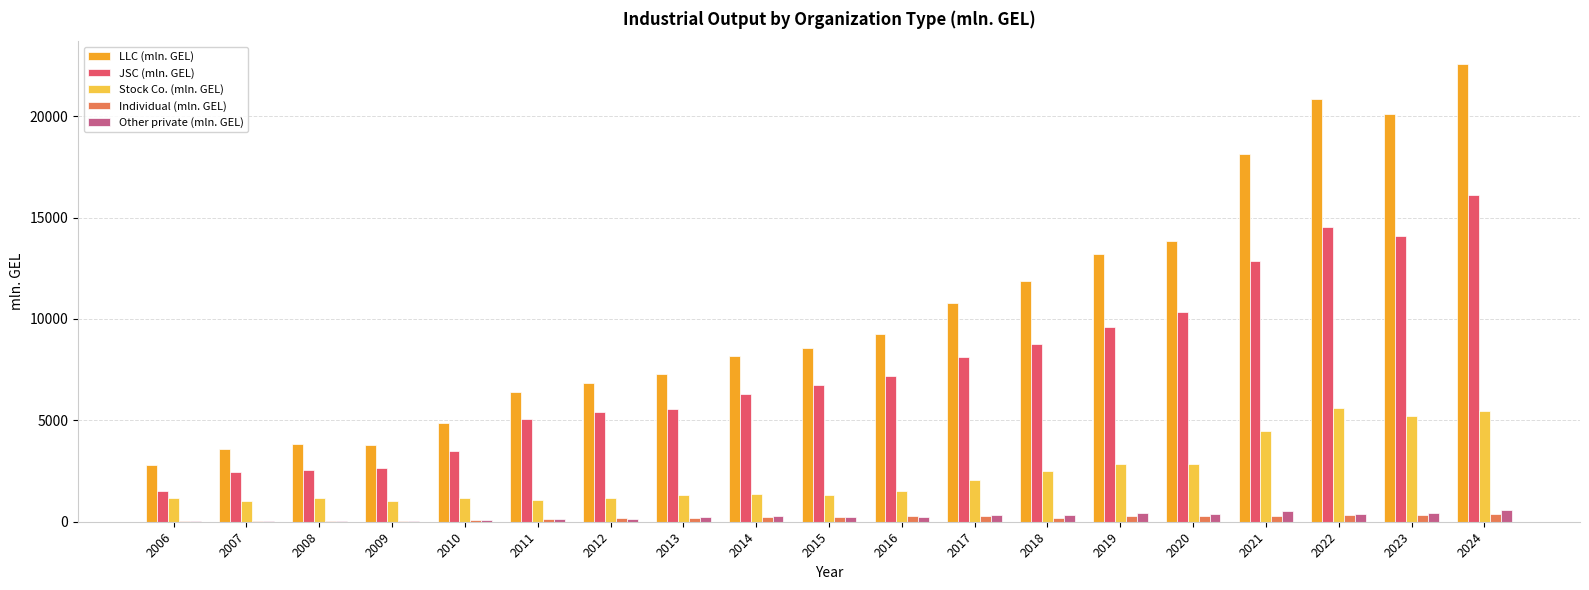

True or false: LLC (mln. GEL) has a value of 12809.5 at 2016.

False